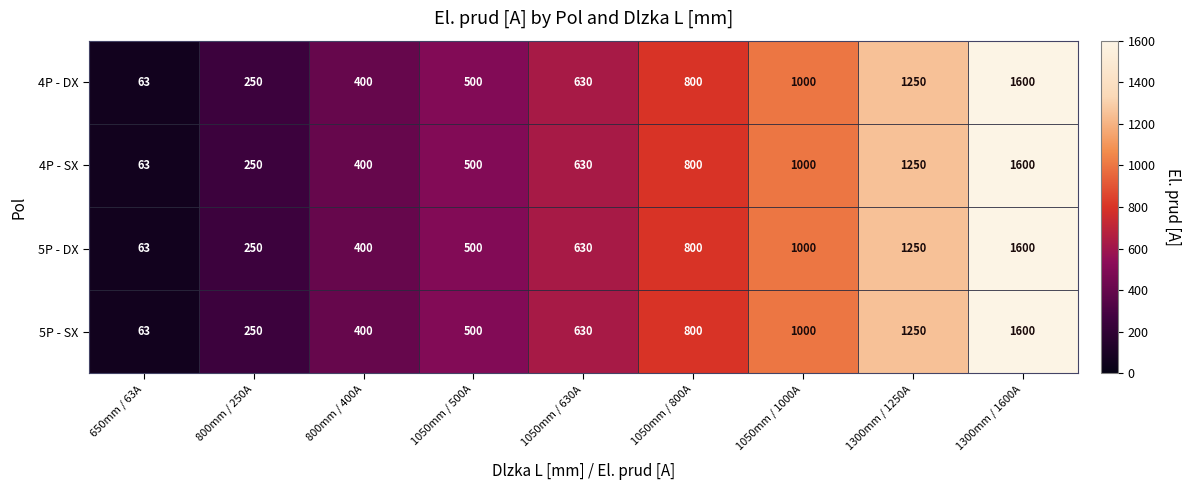

Which label corresponds to the smallest value in the chart?

650mm / 63A